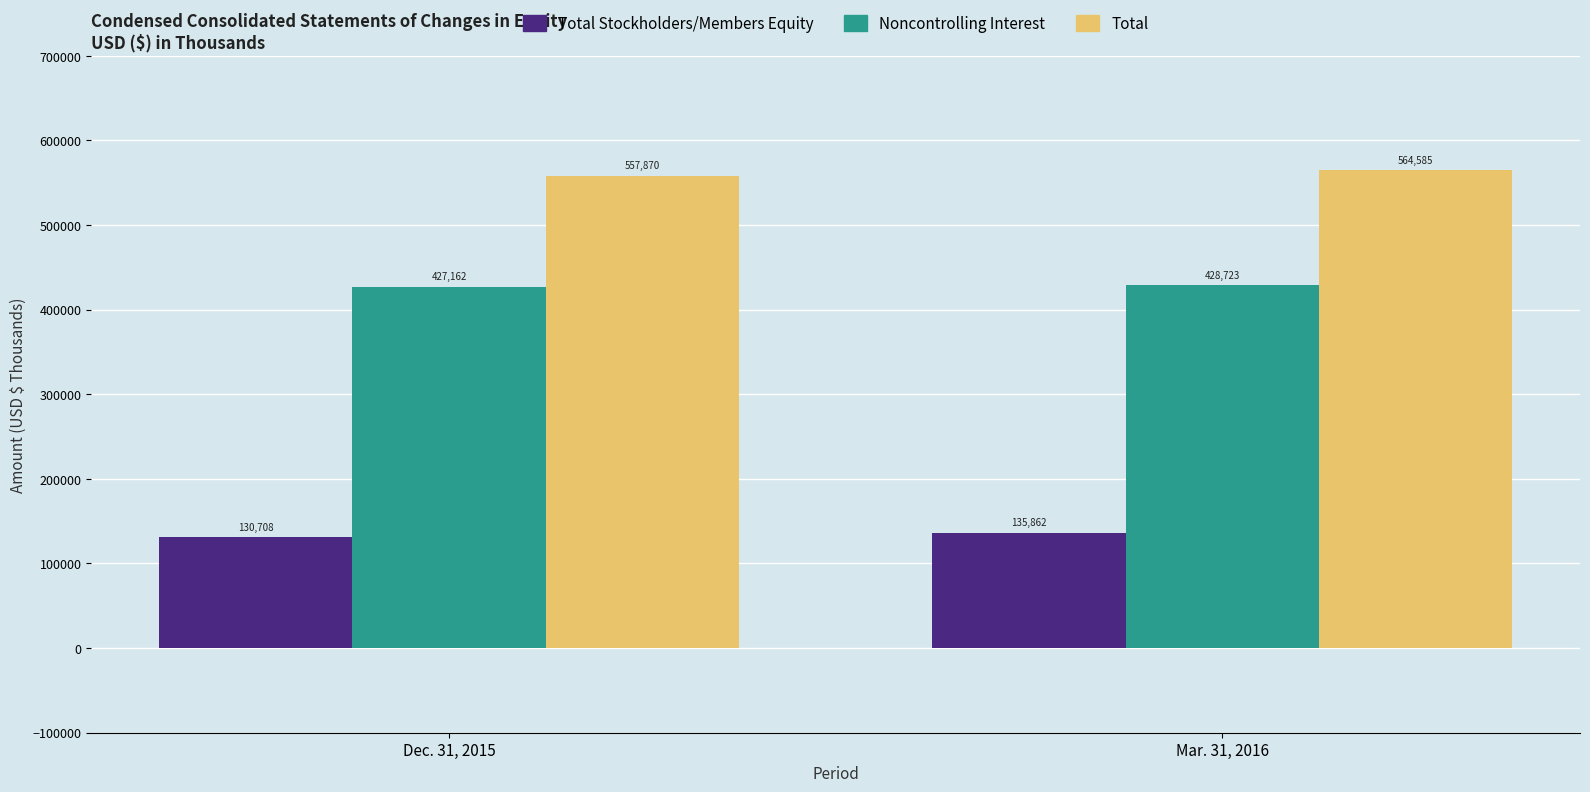

Which series has the widest spread of values?

Total